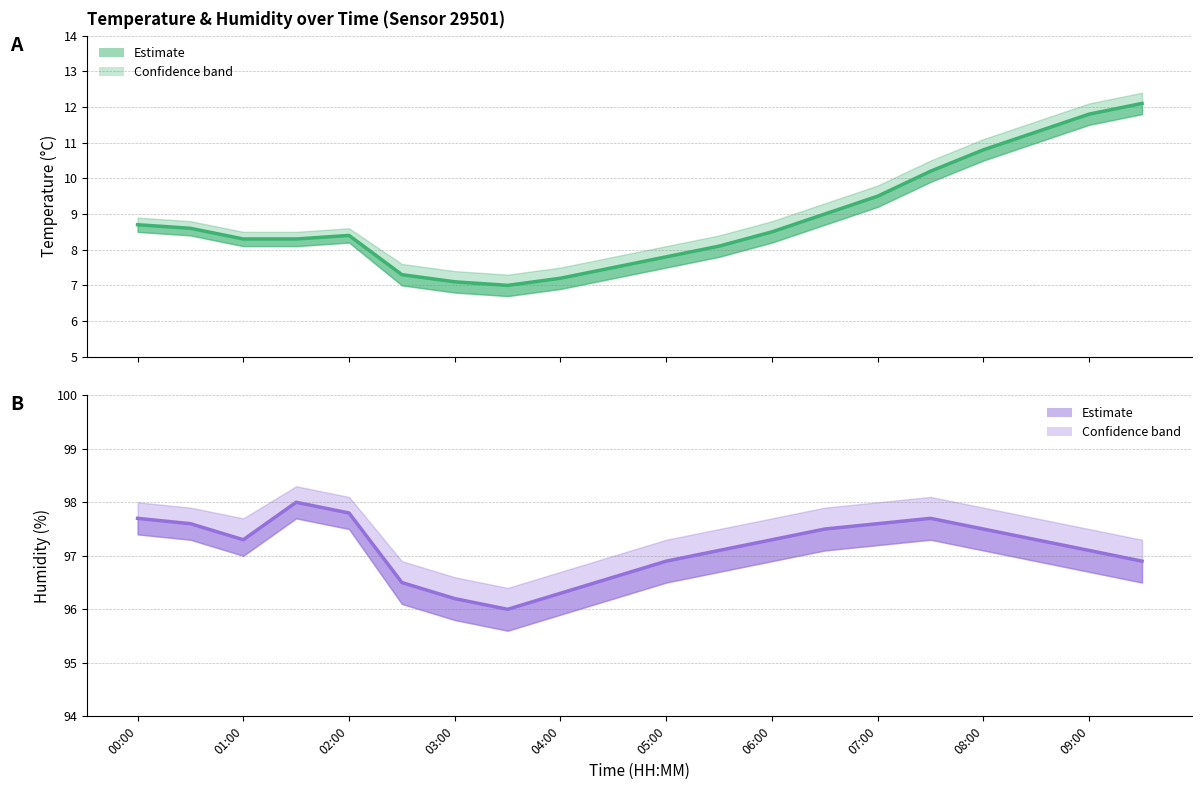

How many data points in temperature mean are above 8?

14